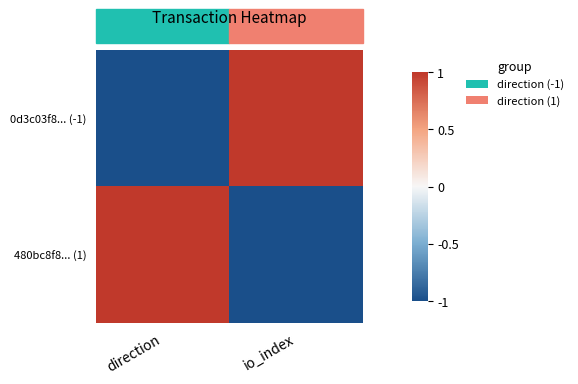

What is the spread (max minus min) of values at direction?

2